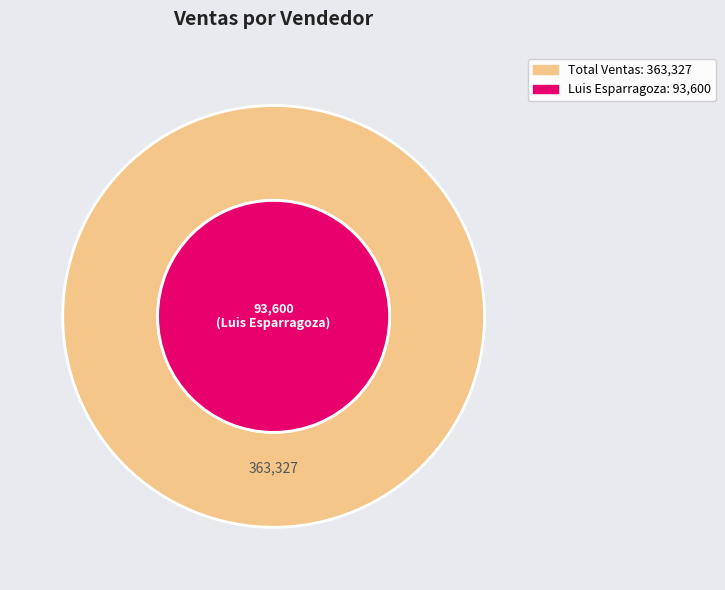

Does Yessica Varas Sanchez account for over 50% of the chart?

No